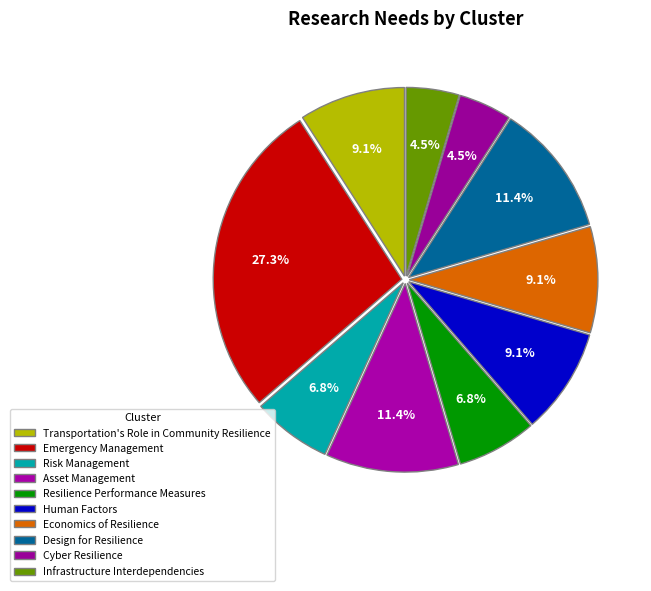

To the nearest percent, what portion does Economics of Resilience represent?

9%